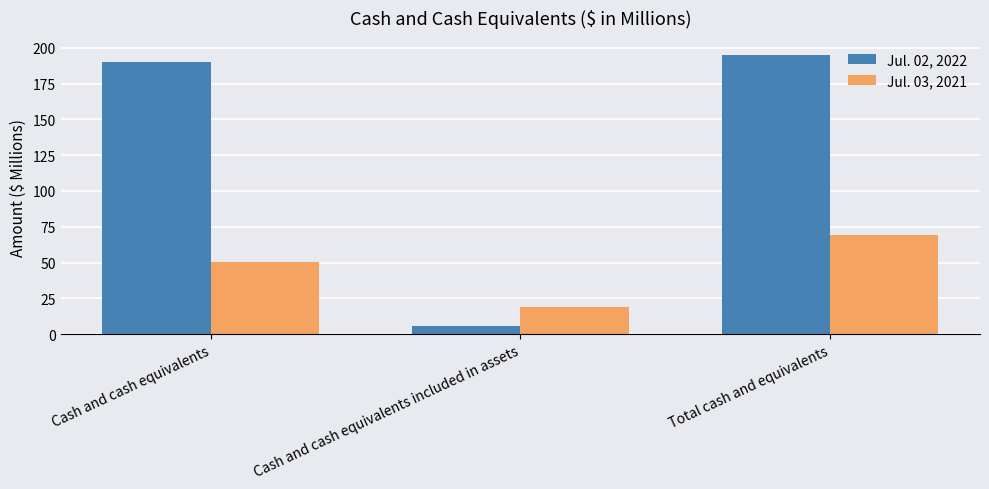

At how many categories does at least one series exceed 5?

3